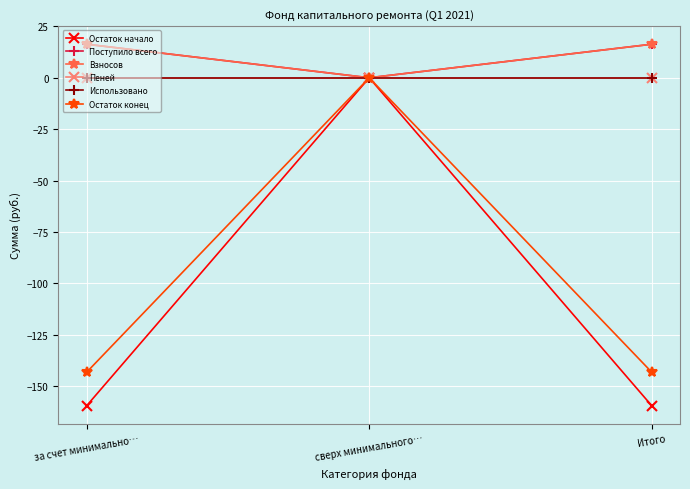

At which category is the sum across all series the highest?

сверх минимального…